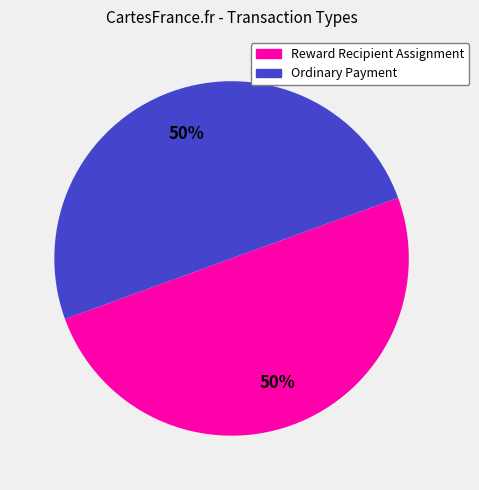

Is it true that Ordinary Payment is 99% of the pie?

False